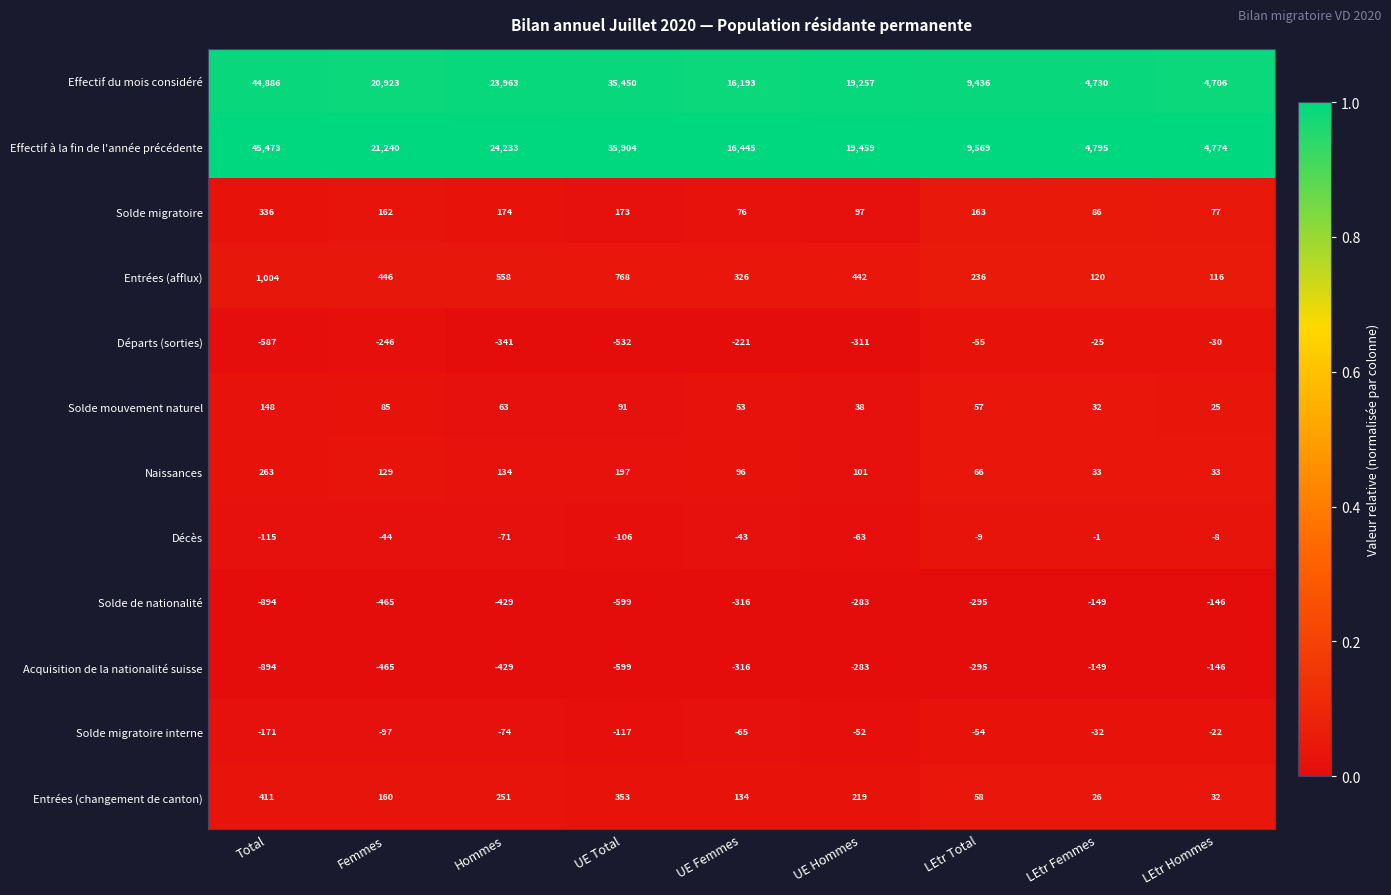

True or false: Décès has a value of -34 at UE Hommes.

False